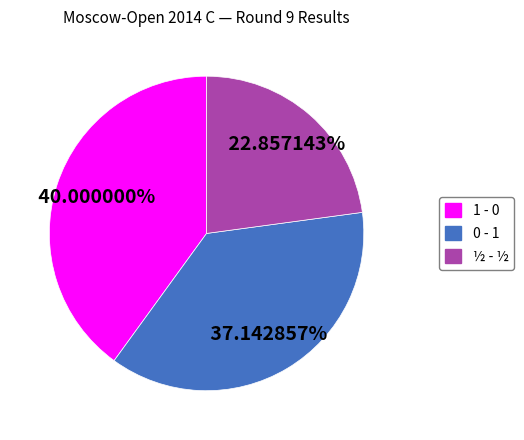

Is there any slice that represents more than half of the pie?

No